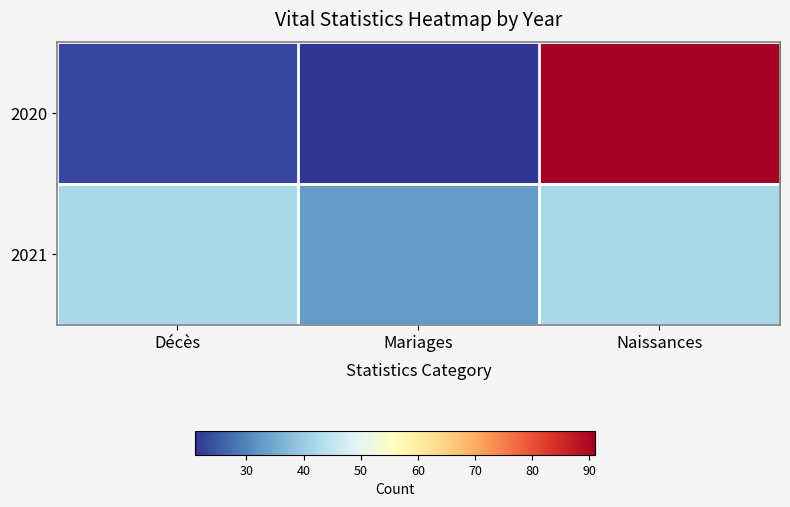

Which series has the largest range (max minus min)?

2020